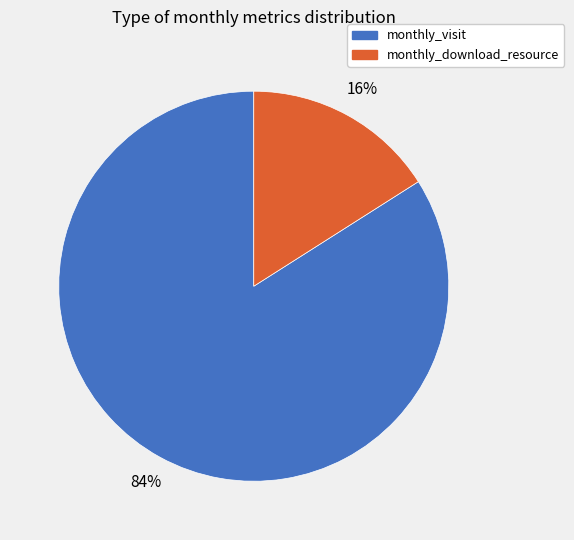

Is monthly_visit the majority of the pie?

Yes